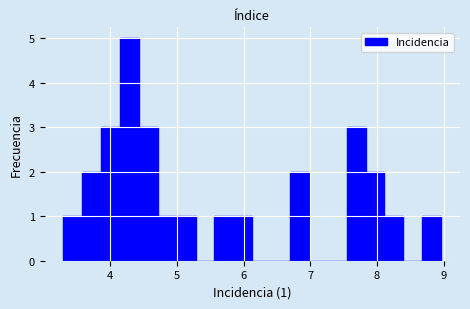

Read against the x-axis, roughly where is the centre of the tallest bar?

4.3